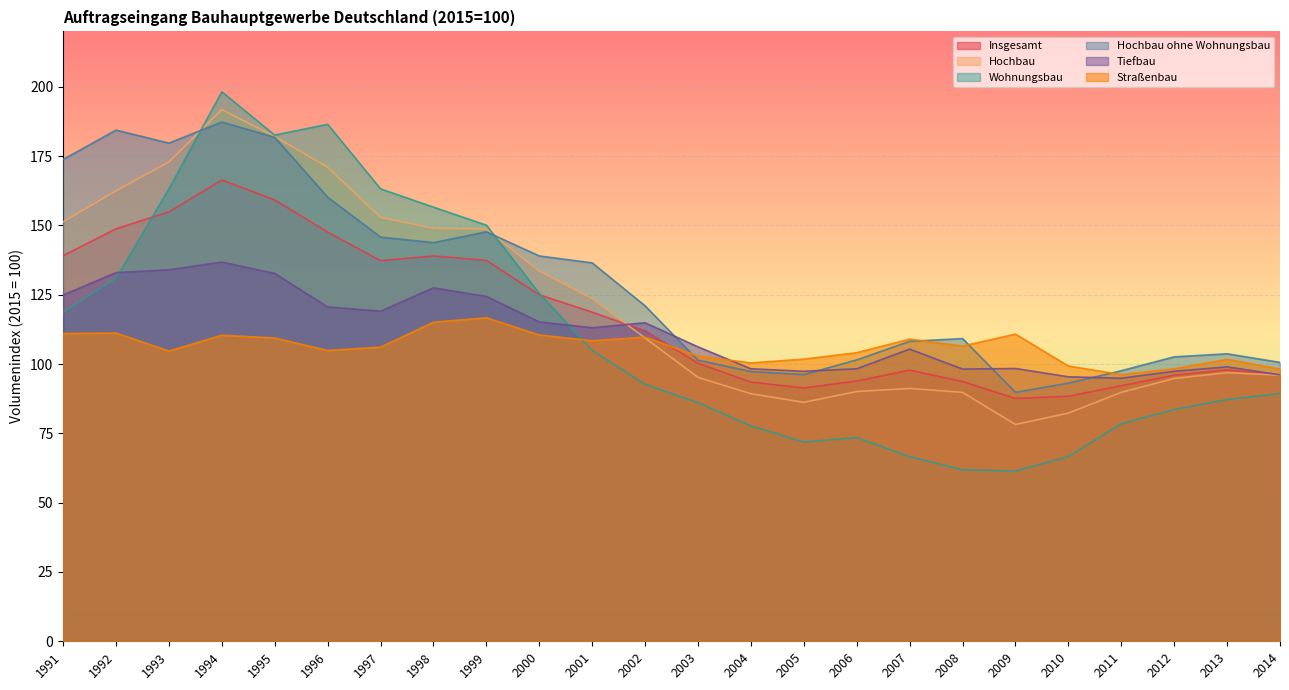

Which has a higher value, 2004 or 2012?

2012